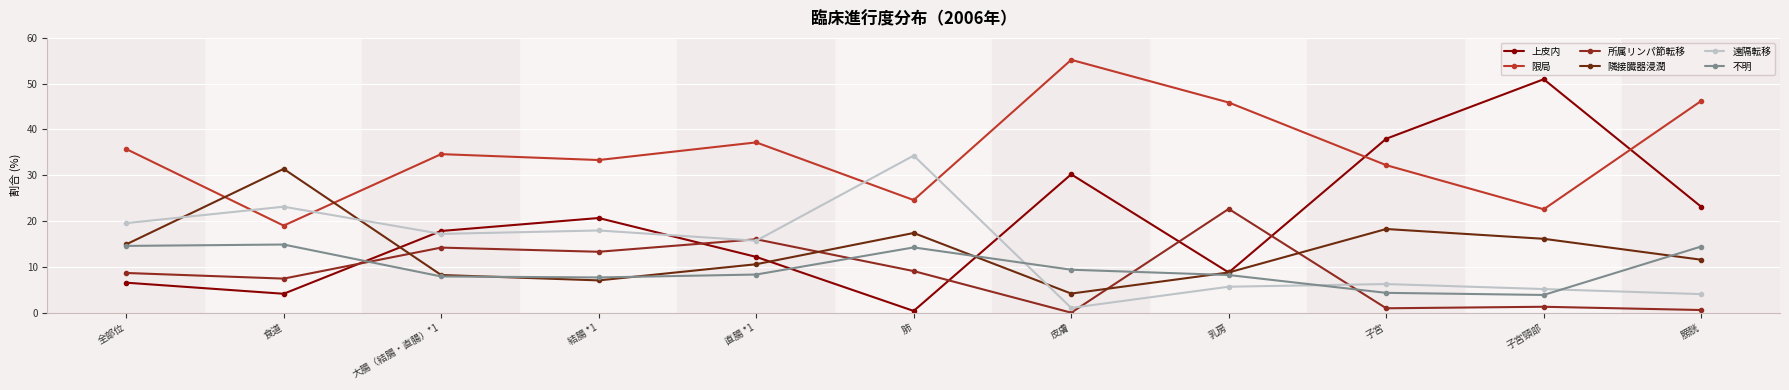

Where is the first local minimum for 限局?

食道